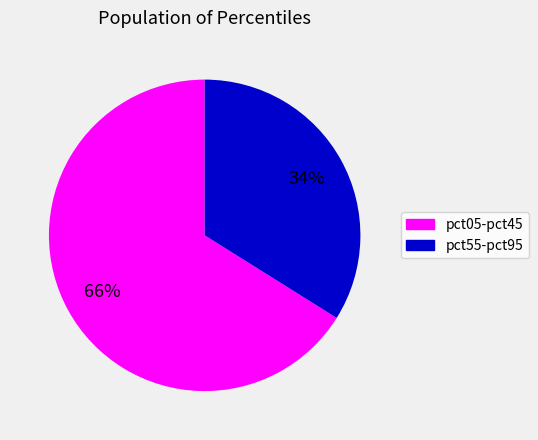

To the nearest percent, what is the average slice percentage?

50%